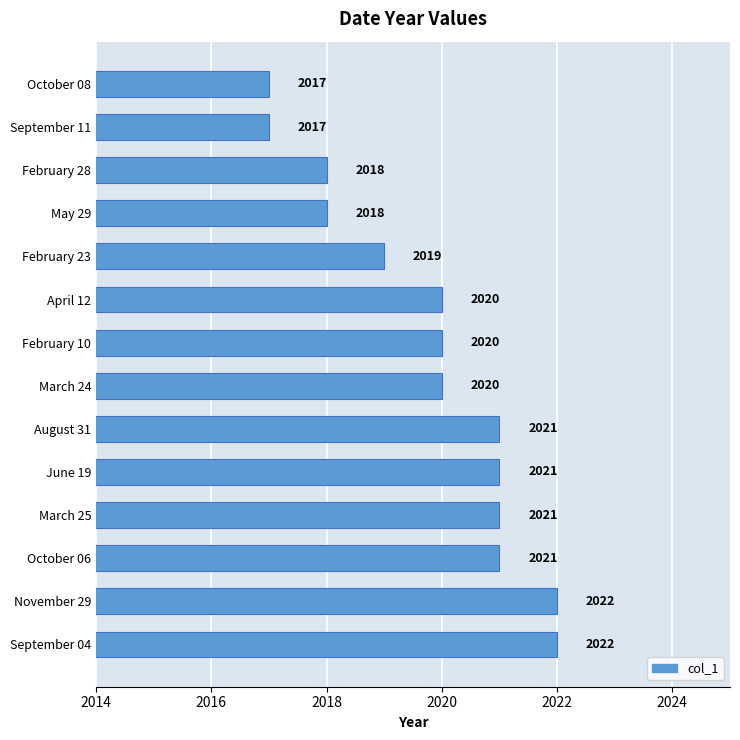

What is the maximum value shown in the chart?

2022